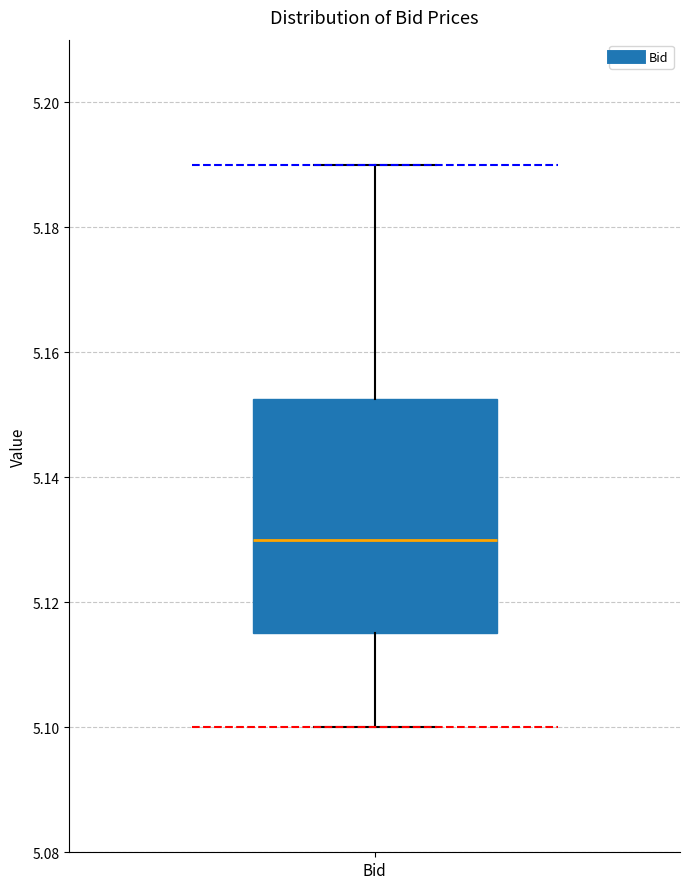

Where does the median line of the box for Bid sit on the y-axis? The values are not printed on the chart, so give them approximately, as read against the axis.

5.130